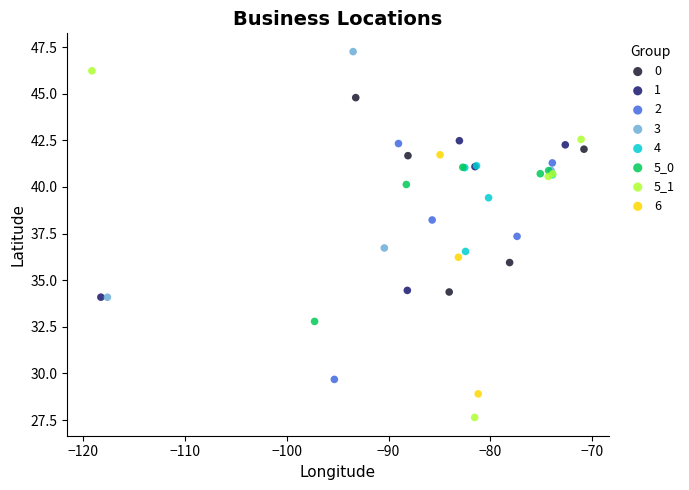

Which series has the widest spread of Y values?

5_1